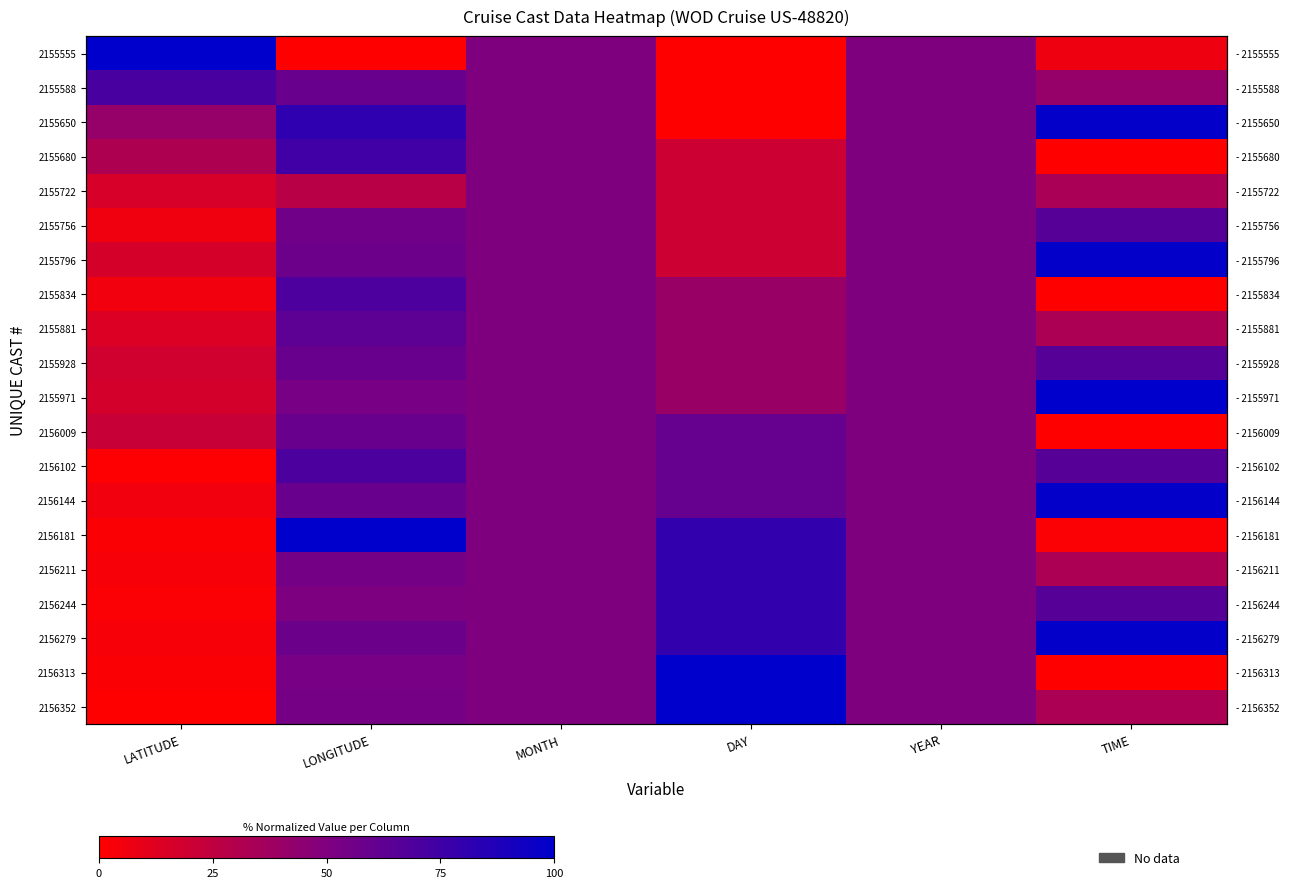

Count the number of data series in this chart.

20